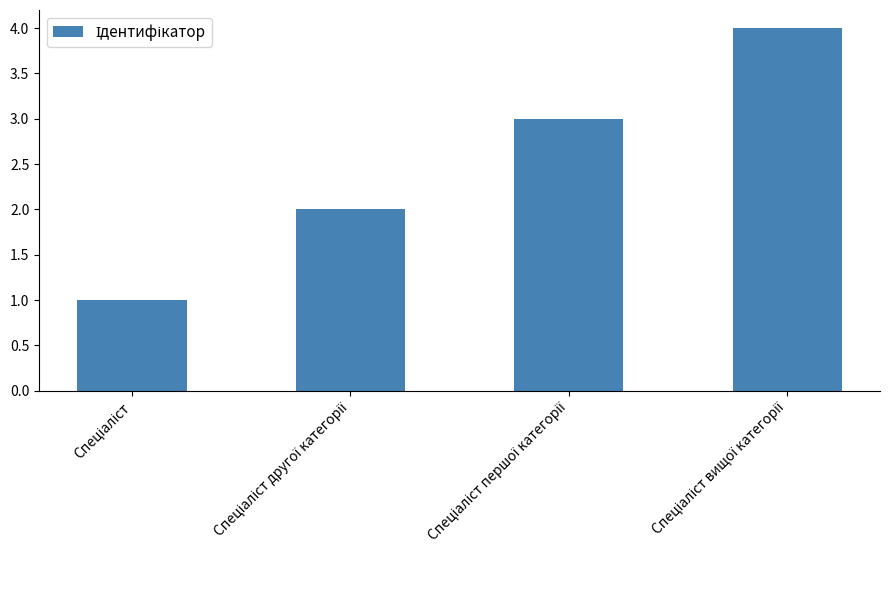

What is the minimum value shown in the chart?

1